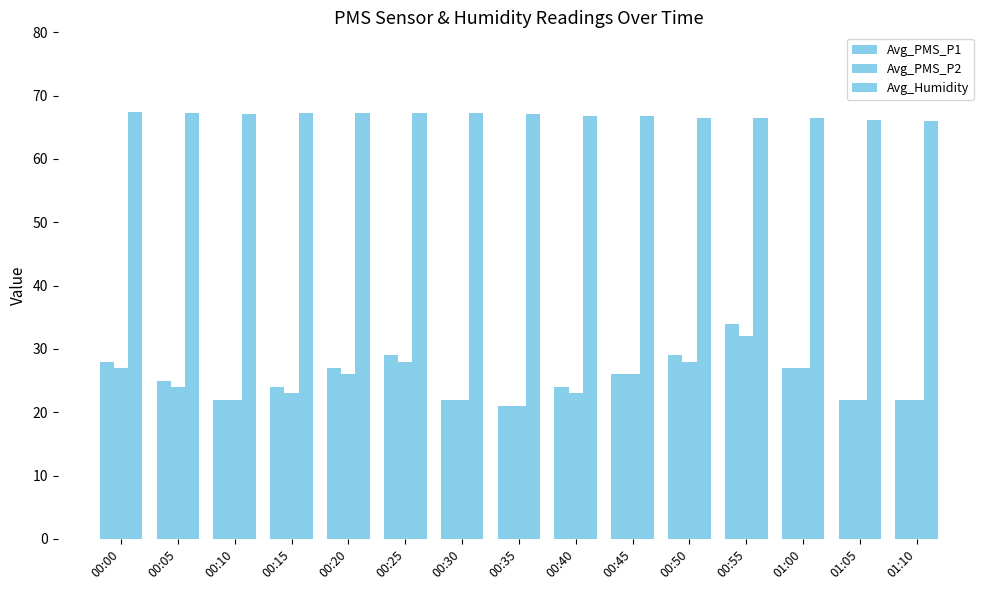

Between 00:45 and 01:05, which series saw the biggest shift?

Avg_PMS_P1